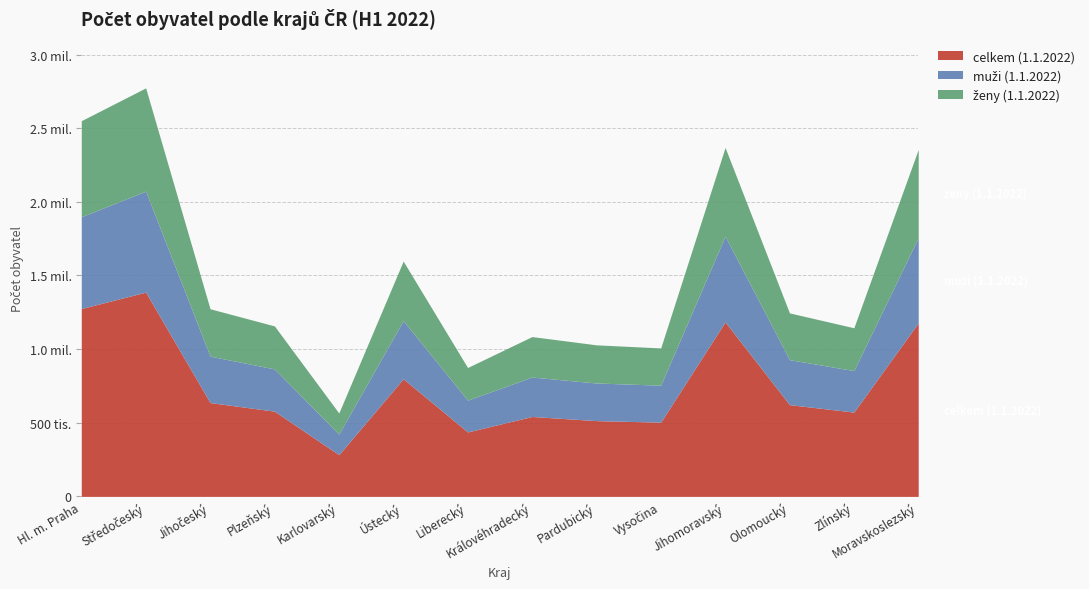

Is it true that celkem (1.1.2022) equals 156034 at Karlovarský?

False